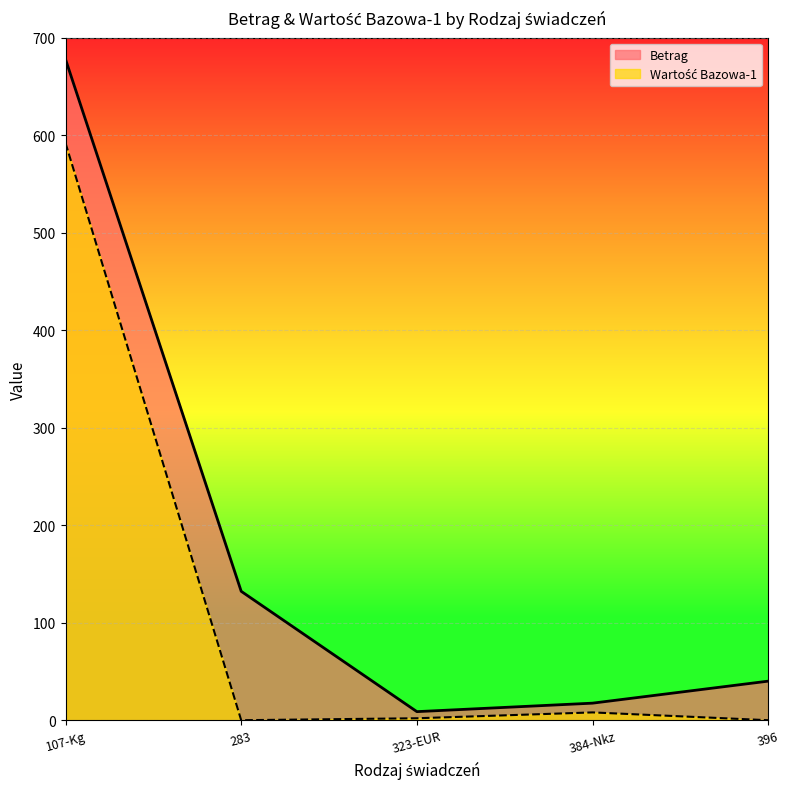

List the series in order of their overall mean, lowest first.

Wartość Bazowa-1, Betrag